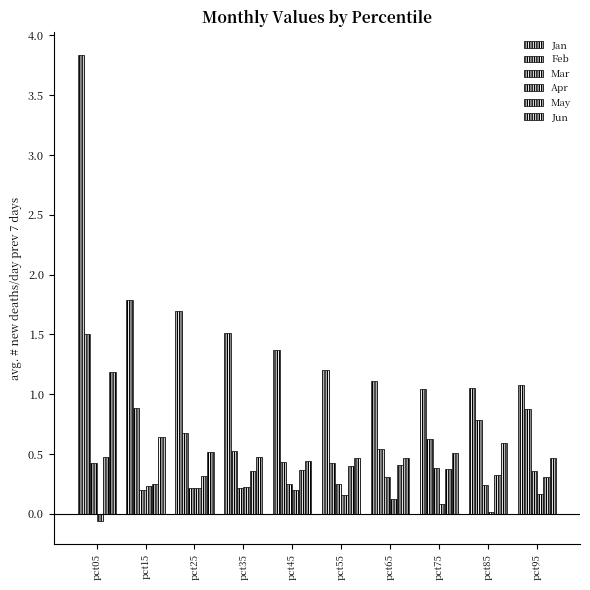

What is the value of the Jan bar at the 9th from the left?

1.1